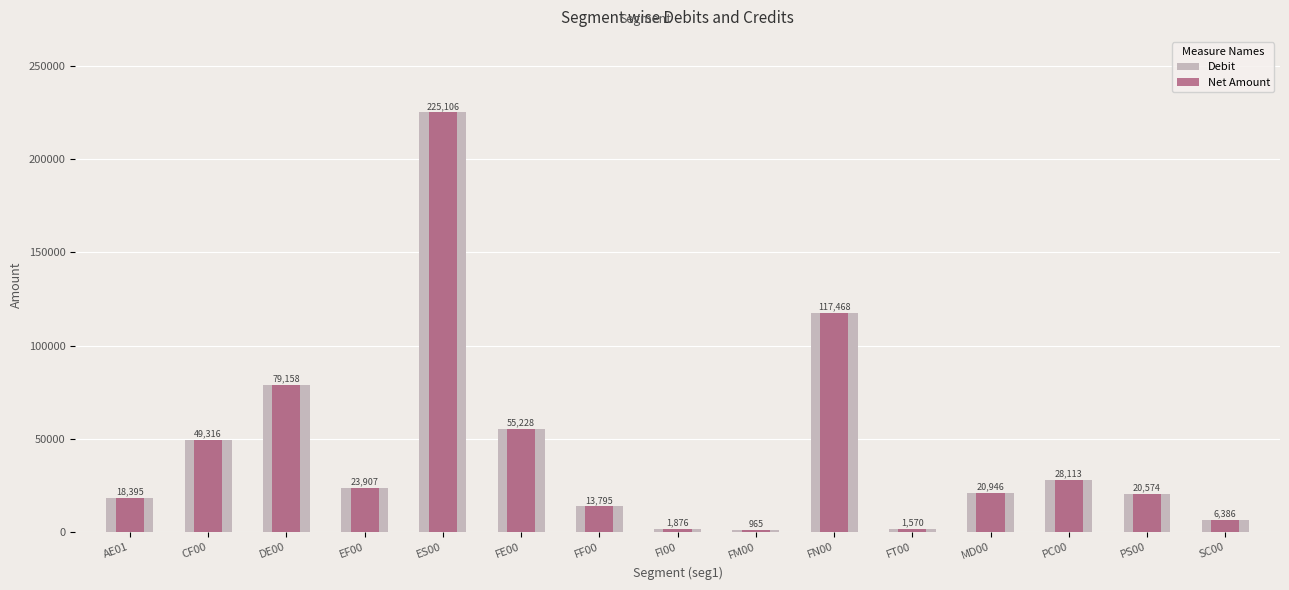

What are all the series names shown in the legend?

Debit, Net Amount